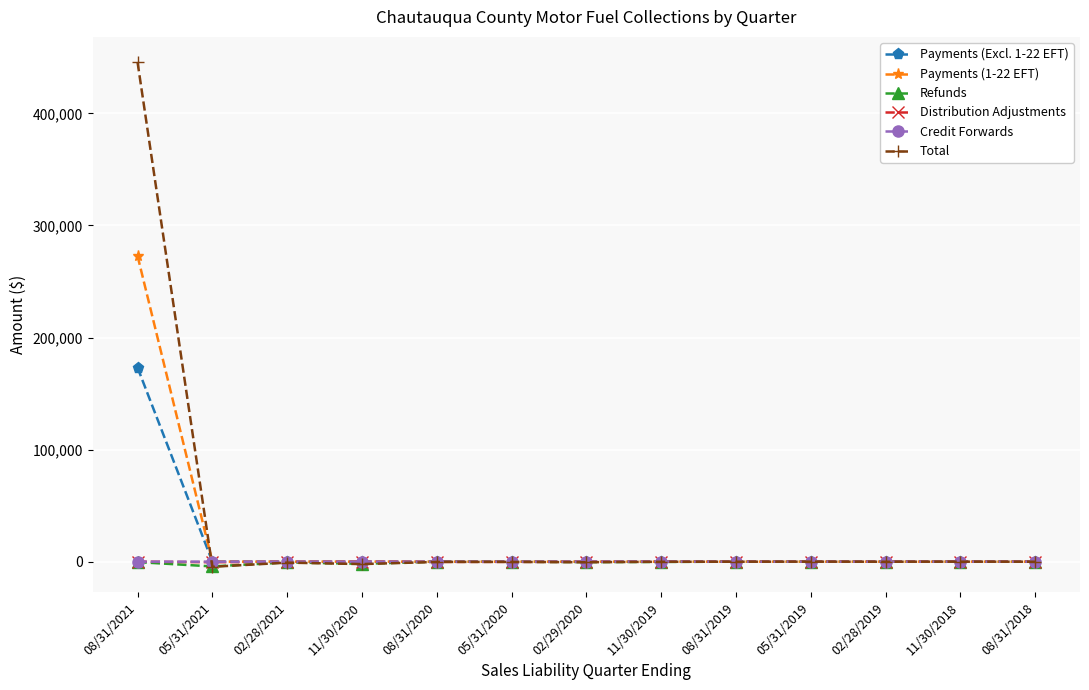

What is the label of the 10th point from the right?

11/30/2020